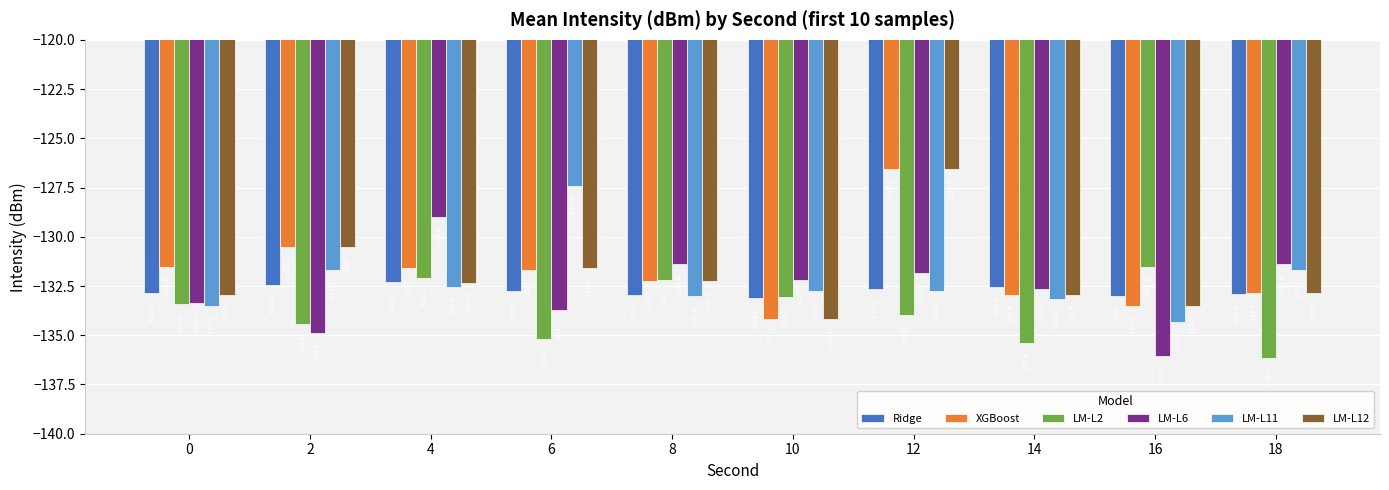

How many categories are shown in the chart?

10